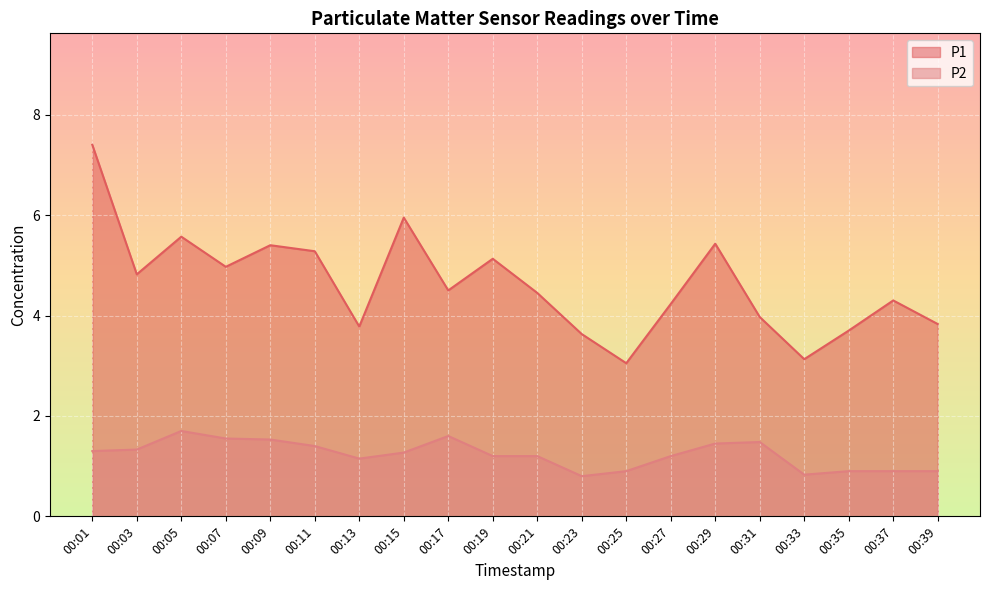

Is it true that P2 equals 1.2 at 00:19?

True